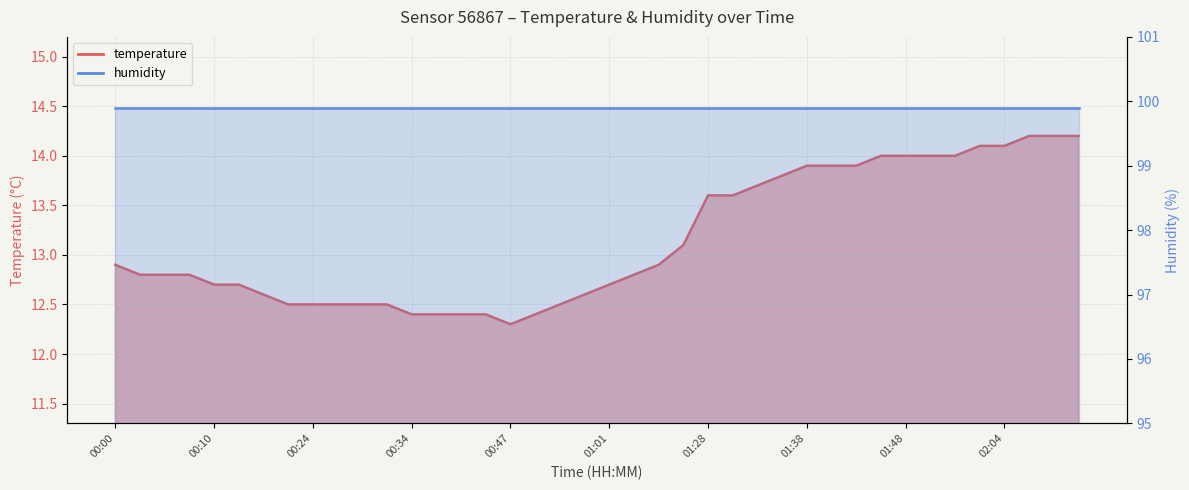

What is the ratio of the value at 00:58 to the value at 02:04?

0.9